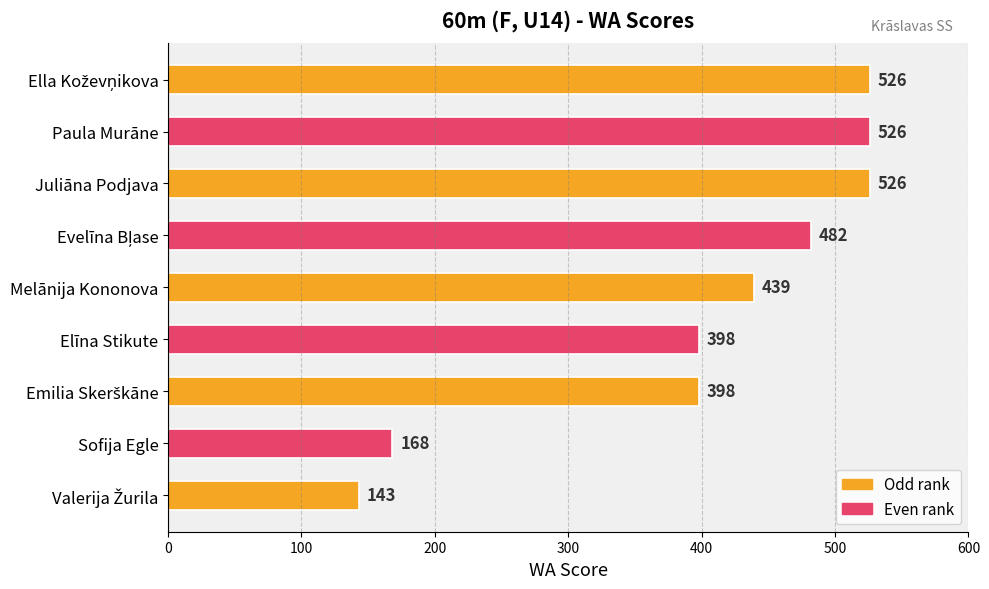

Which has a higher value, Melānija Kononova or Paula Murāne?

Paula Murāne